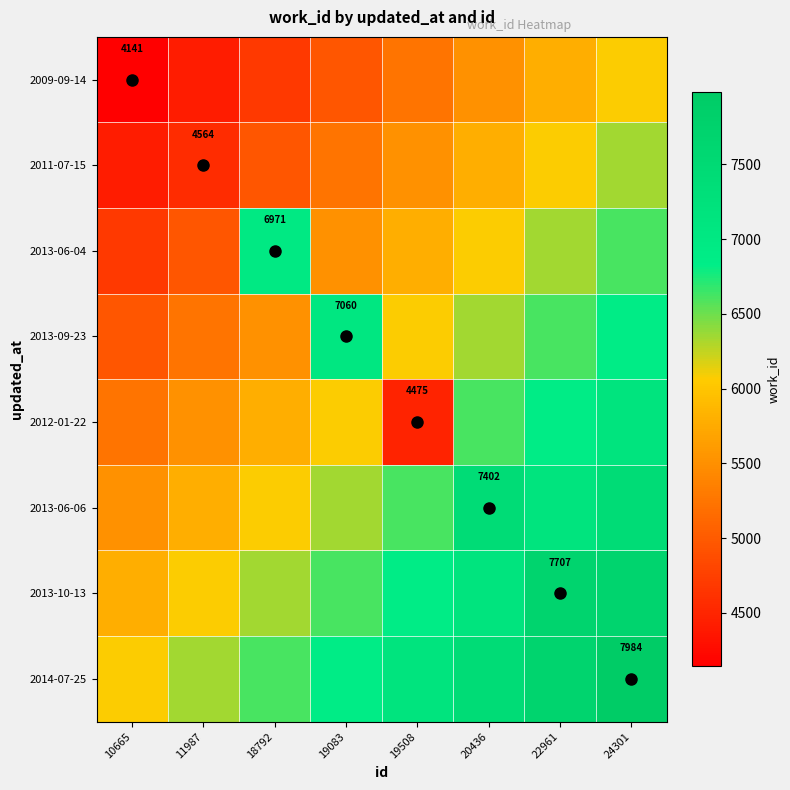

At which category does the chart reach its peak across all series?

24301